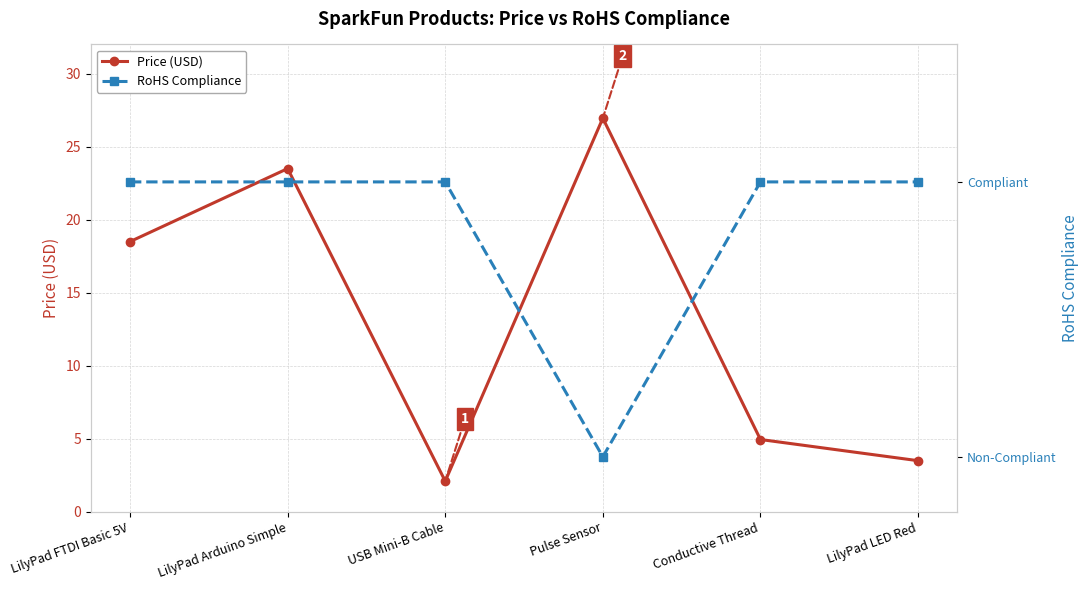

Rank the series at Conductive Thread from lowest to highest value.

RoHS Compliance, Price (USD)